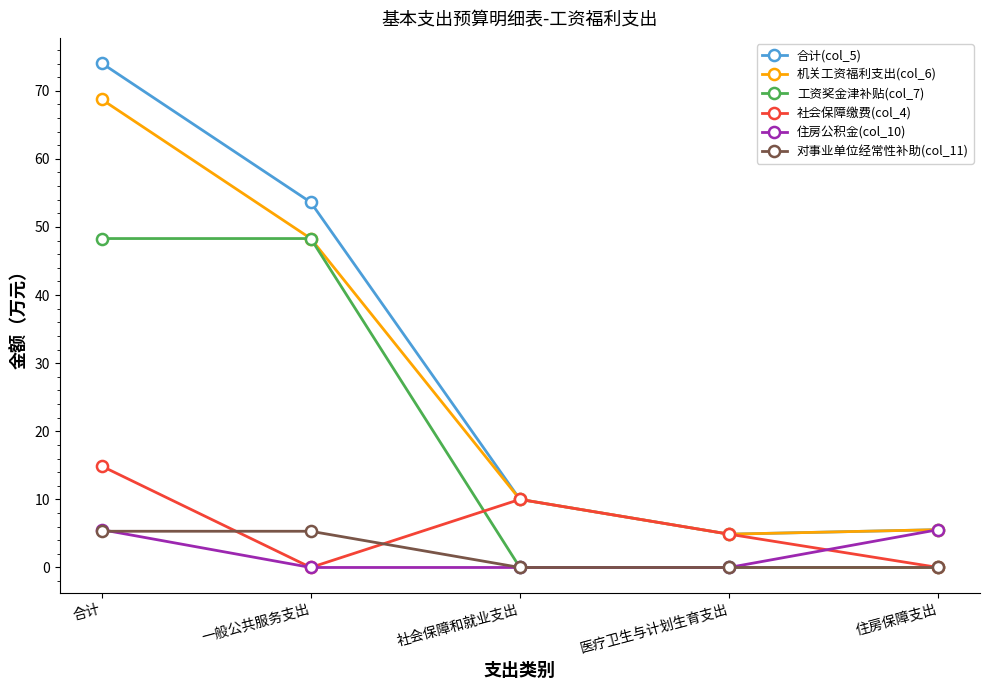

Does the chart display data point markers on the line(s)?

Yes